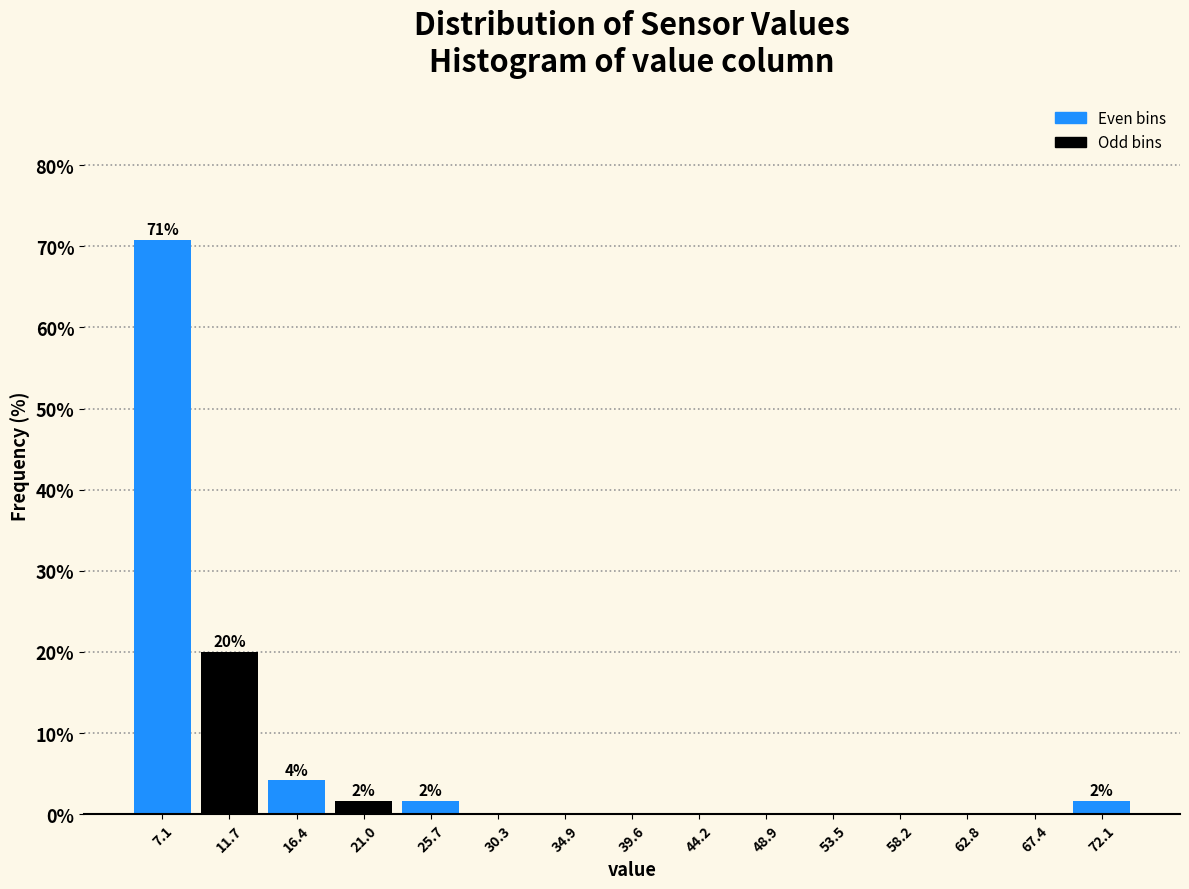

Over which range of the x-axis is the bar tallest?

5.0 to 9.5